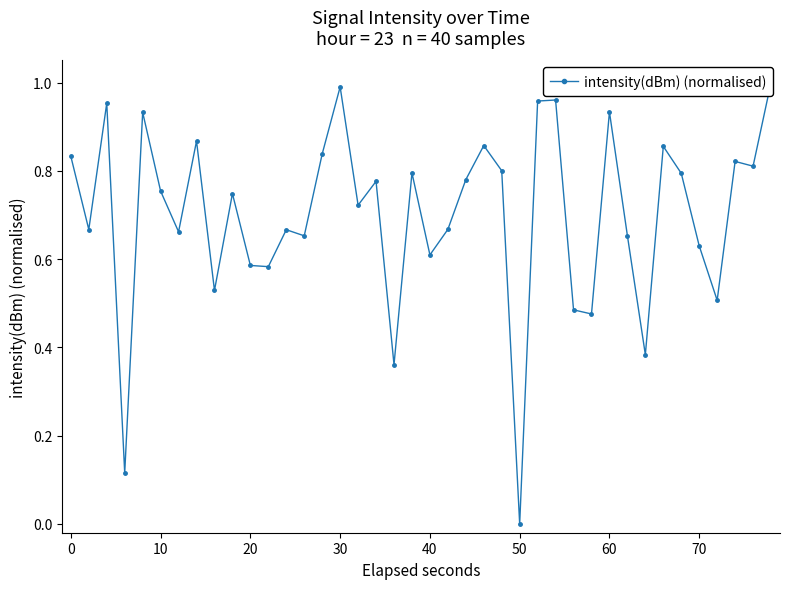

What is the average value?

0.7